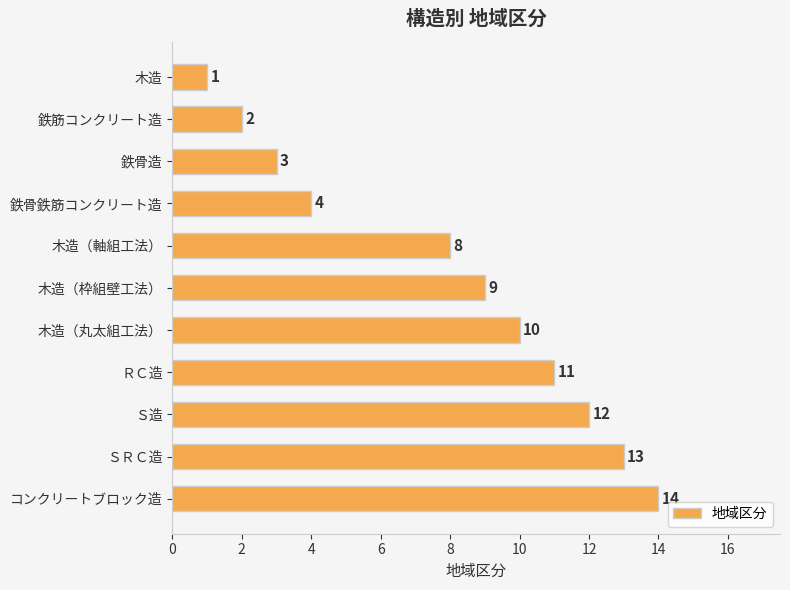

Reading top to bottom, transcribe all the data shown in this chart.

木造=1	鉄筋コンクリート造=2	鉄骨造=3	鉄骨鉄筋コンクリート造=4	木造（軸組工法）=8	木造（枠組壁工法）=9	木造（丸太組工法）=10	ＲＣ造=11	Ｓ造=12	ＳＲＣ造=13	コンクリートブロック造=14